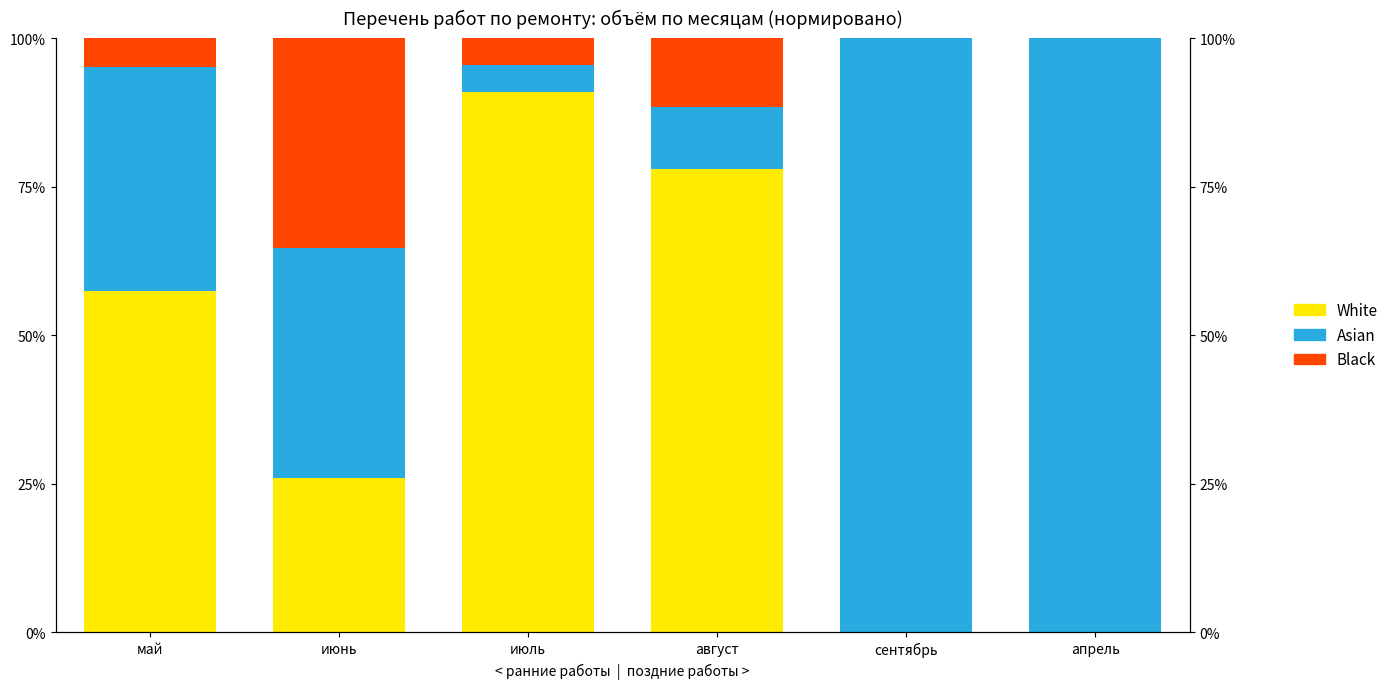

What is the difference between the second highest and second lowest values in the Asian series?

89.6